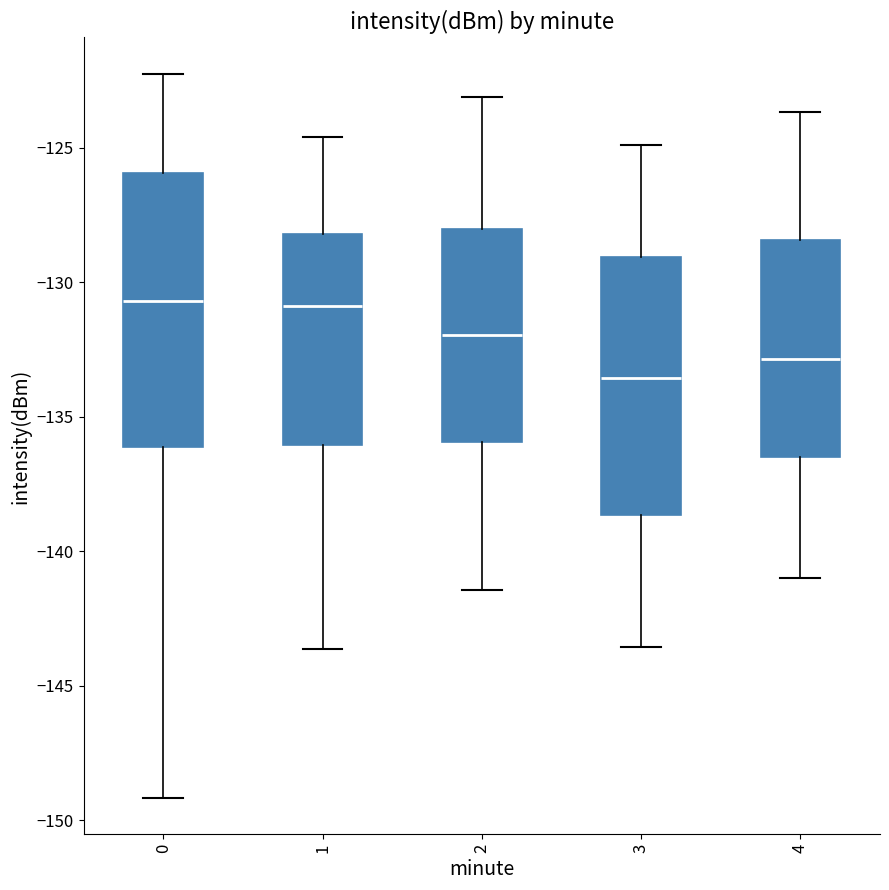

Reading left to right, read every box against the y-axis: the position of its median line, the range the box covers, and the ends of its whiskers. The values are not printed on the chart, so give them approximately, as read against the axis.

0: median -130.5, box -136.0 to -126.0, whiskers -149.0 to -122.0
1: median -131.0, box -136.0 to -128.0, whiskers -143.5 to -124.5
2: median -132.0, box -136.0 to -128.0, whiskers -141.5 to -123.0
3: median -133.5, box -138.5 to -129.0, whiskers -143.5 to -125.0
4: median -133.0, box -136.5 to -128.5, whiskers -141.0 to -123.5